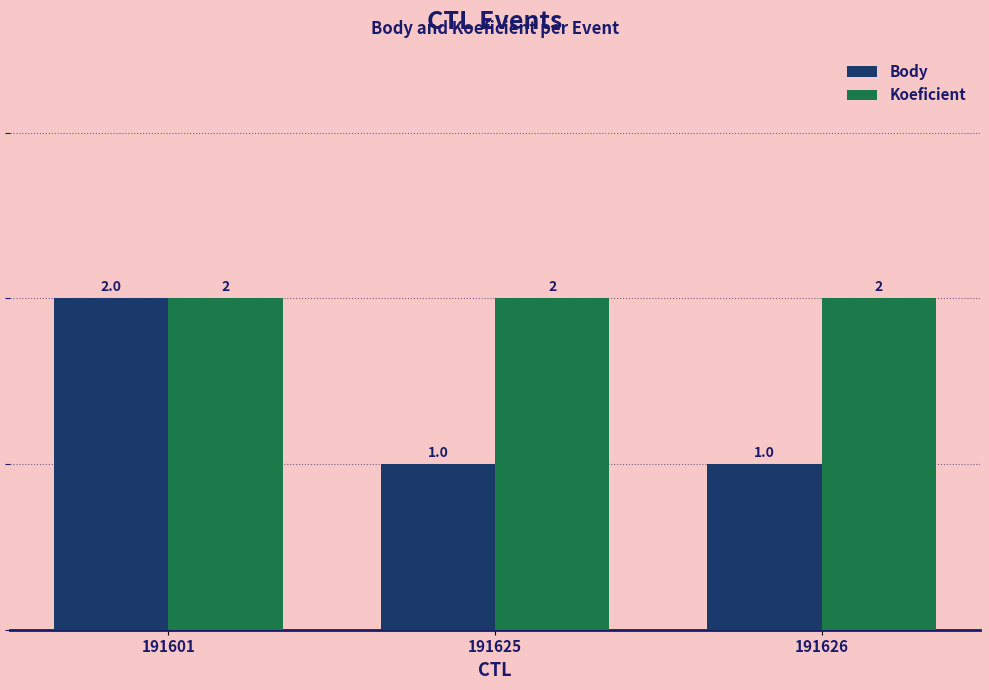

Which category has the highest value in the Body series?

191601